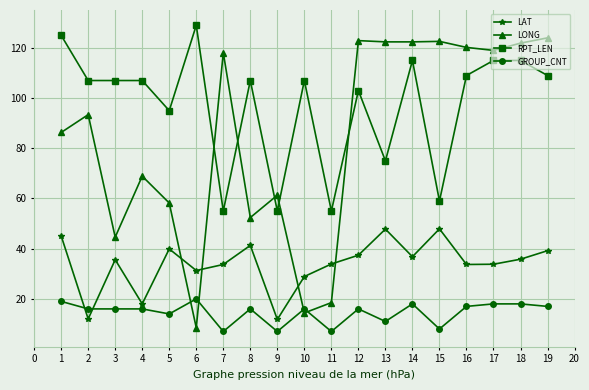

Which series changed the most between 2 and 3?

LONG